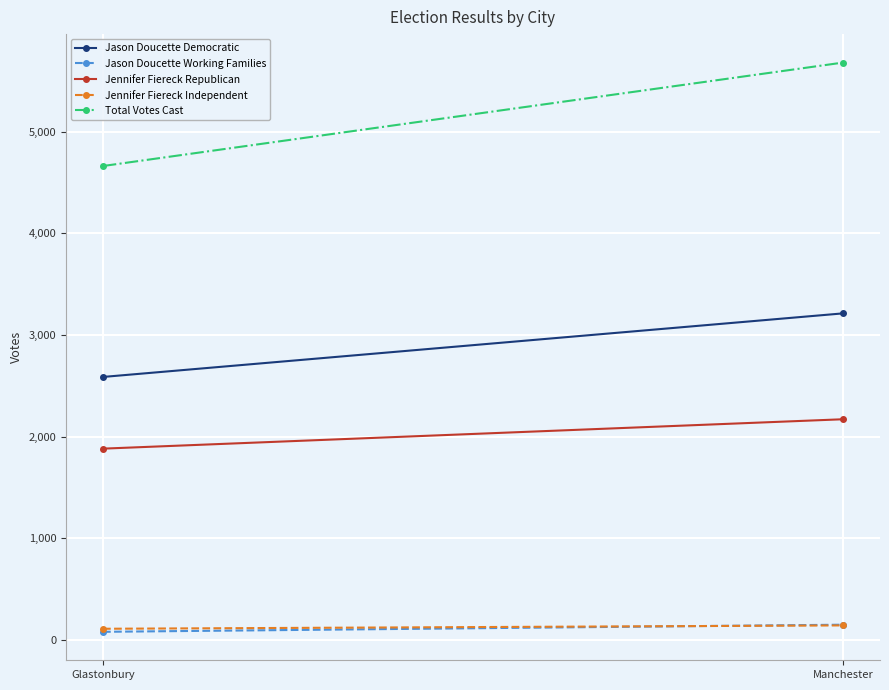

Which series has the largest total across all categories?

Total Votes Cast